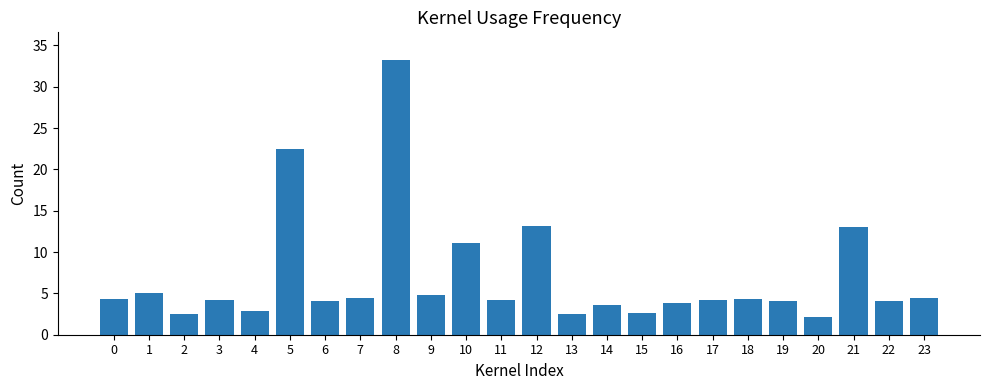

What is the sum of all values?

165.6